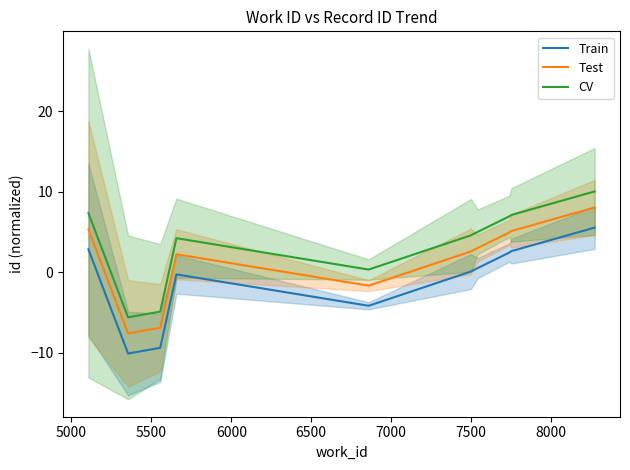

True or false: CV and Train cross at least once.

False